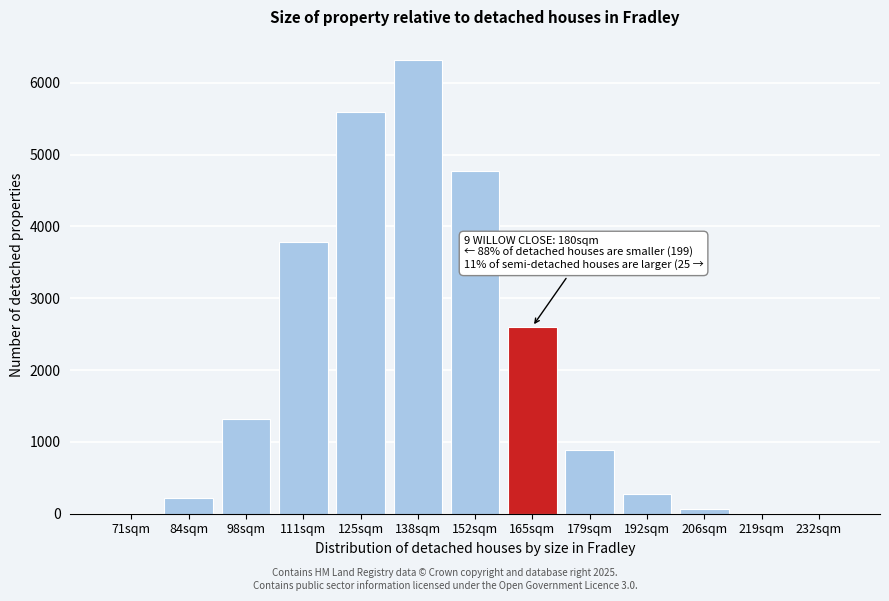

Which has a higher value, 152sqm or 192sqm?

152sqm